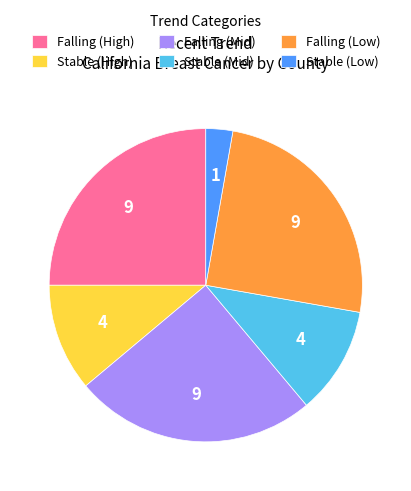

The Falling (Low) slice represents 39% of the pie. True or false?

False